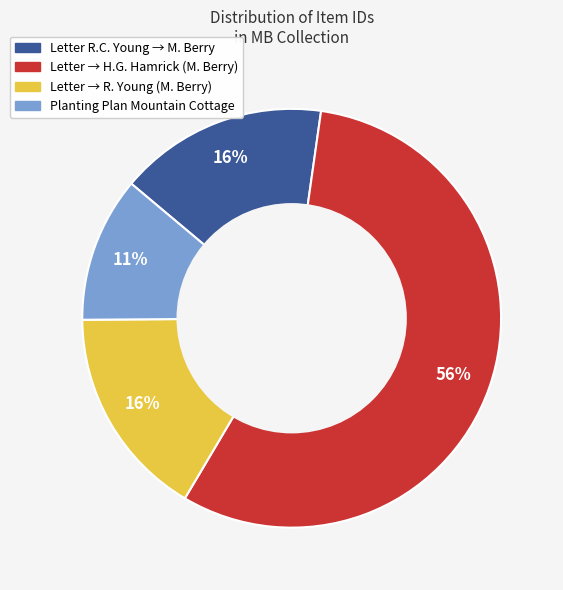

Count the number of slices in the pie.

4